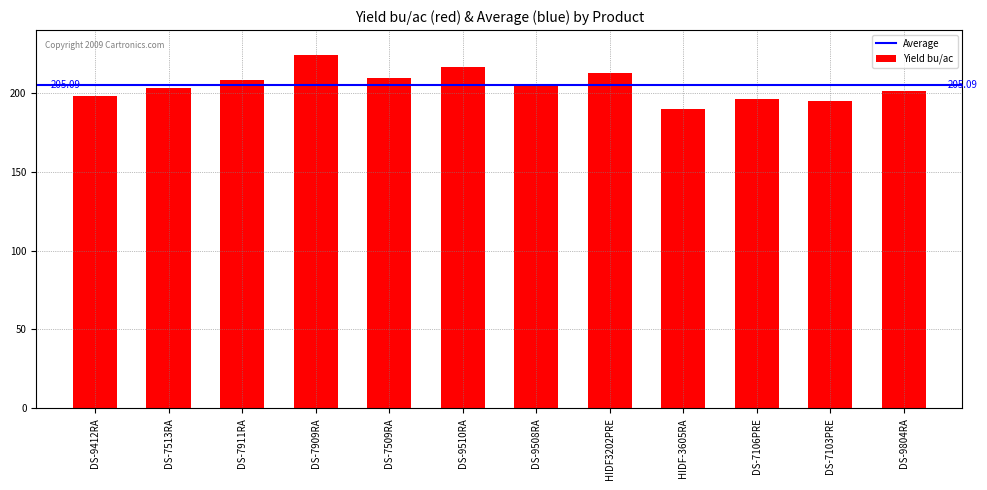

What is the change in value from DS-9412RA to DS-9510RA?

+18.5